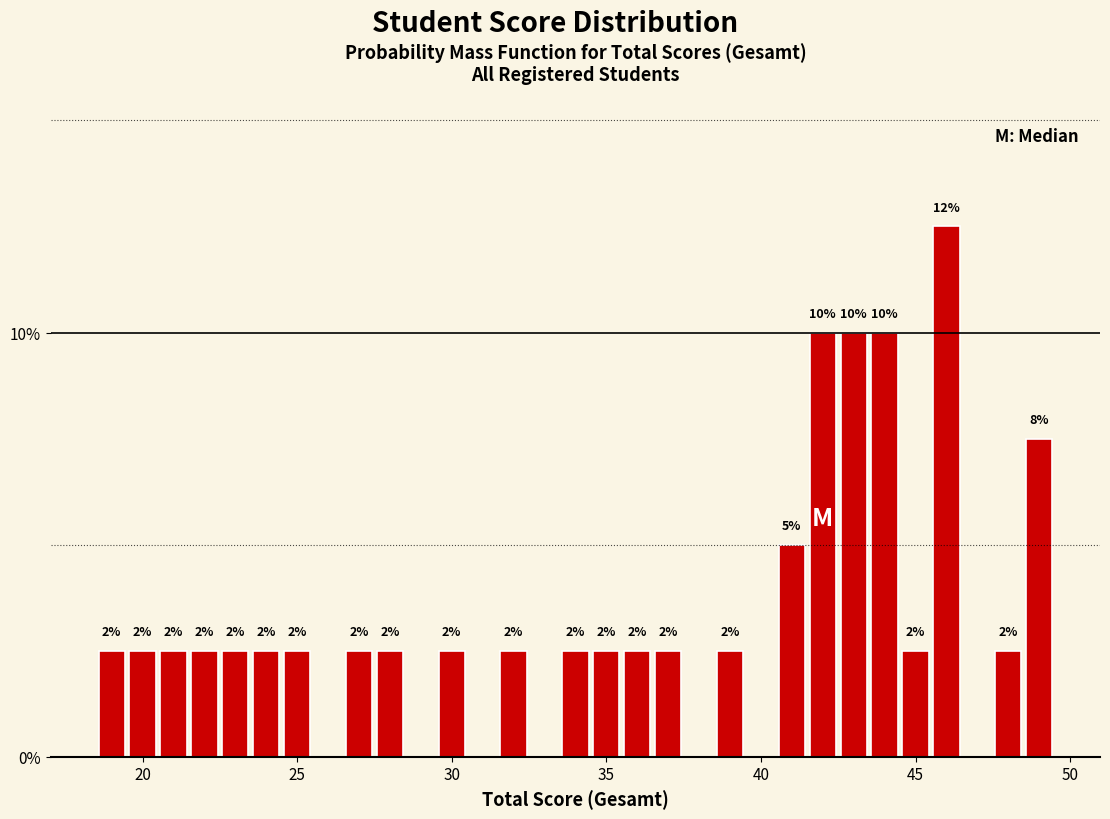

Around what value on the x-axis is the tallest bar? Give the approximate position of its centre, as read against the axis.

46.0